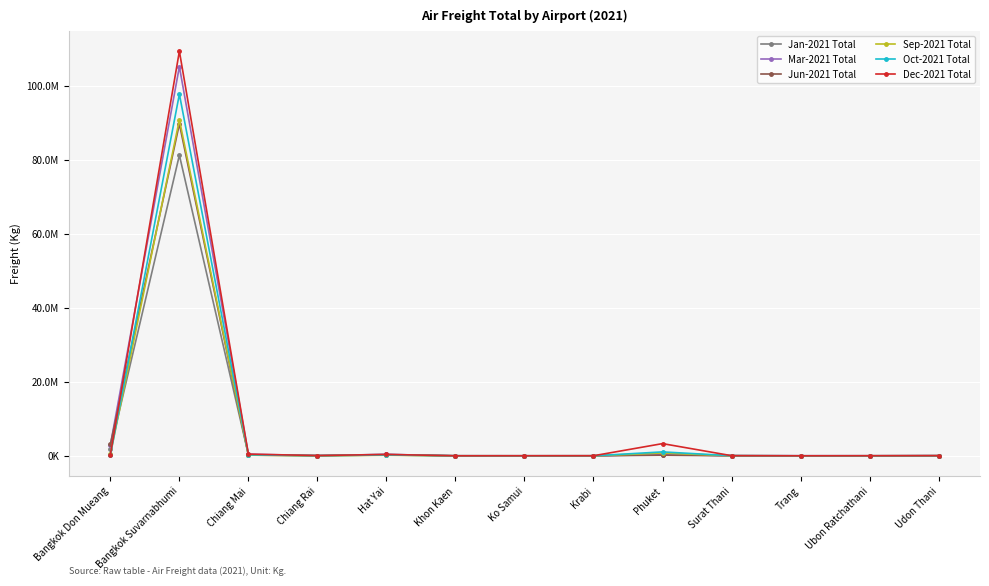

What is the label of the 4th point from the right?

Surat Thani